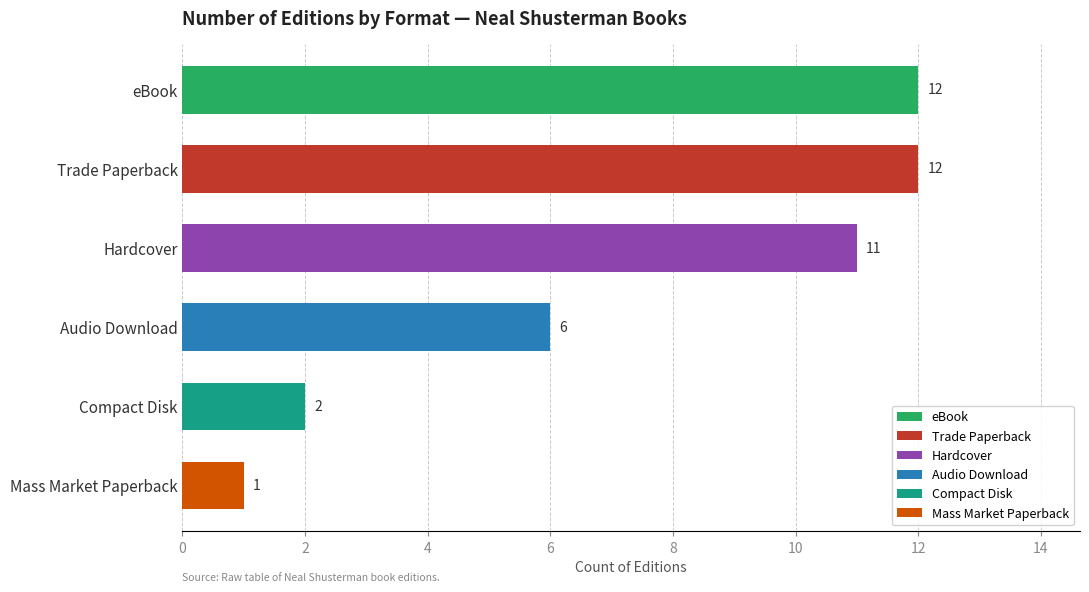

Is it true that the value at Trade Paperback is 12?

True